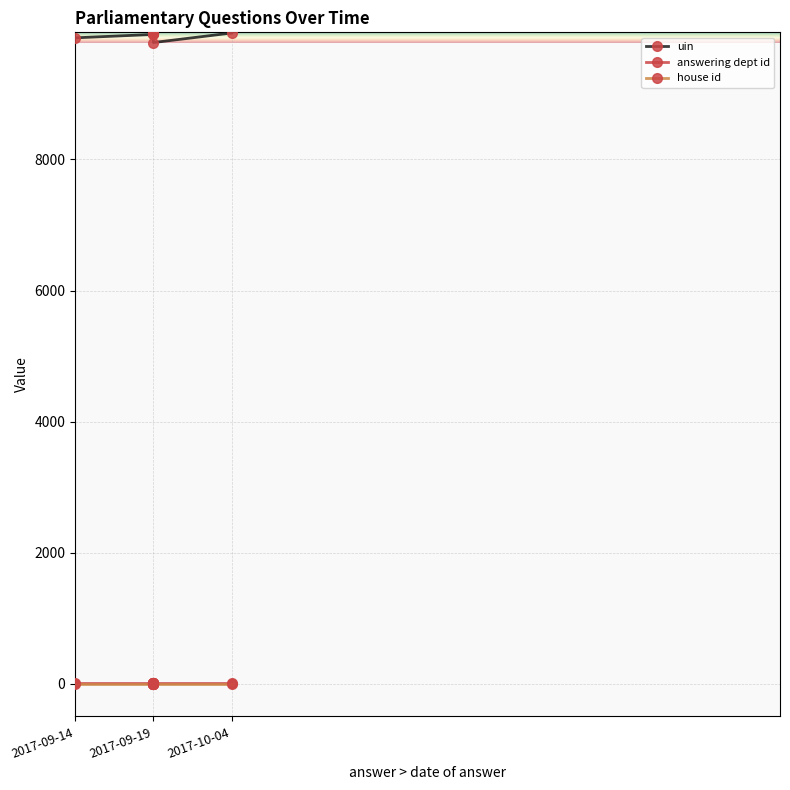

What is the difference between the highest and lowest values at 8?

9783